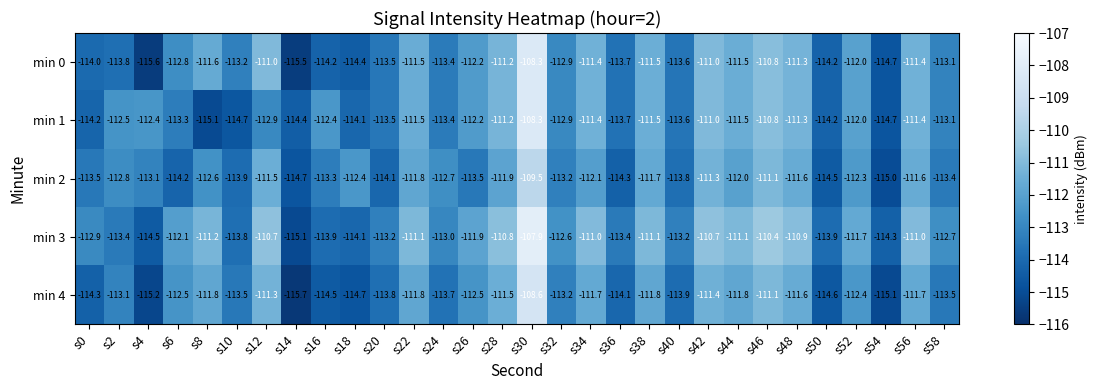

The value of min 0 at s52 is -170.6. True or false?

False